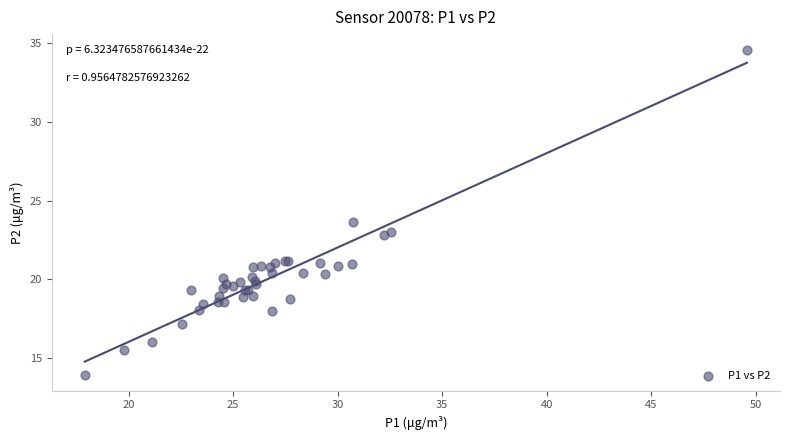

What Y value in the scatter plot is closest to 24?

23.7